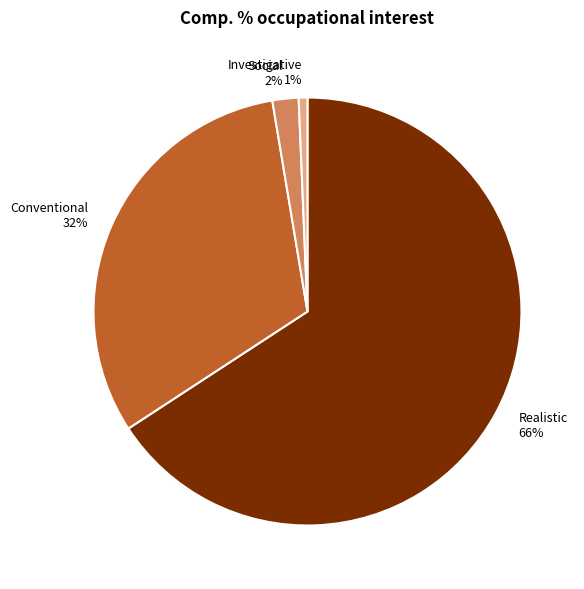

Rank the categories by value from lowest to highest.

Investigative 1%, Social 2%, Conventional 32%, Realistic 66%